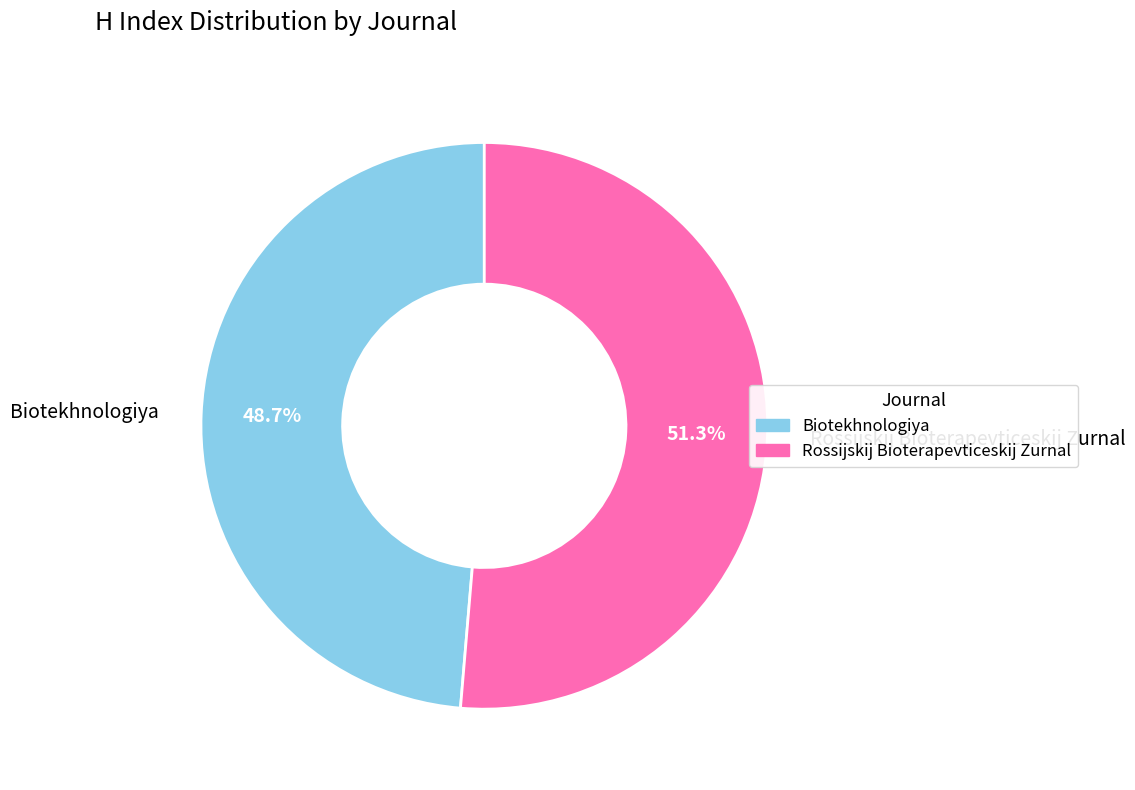

To the nearest percent, what is the average slice percentage?

50%